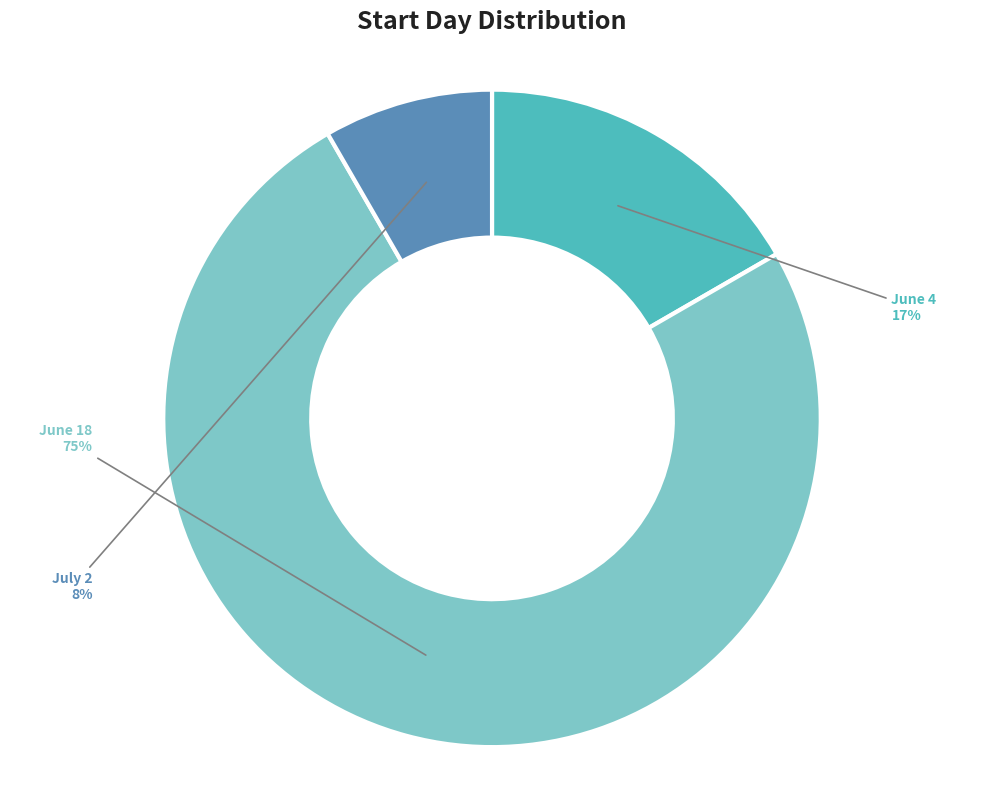

Does any single category account for the majority?

Yes